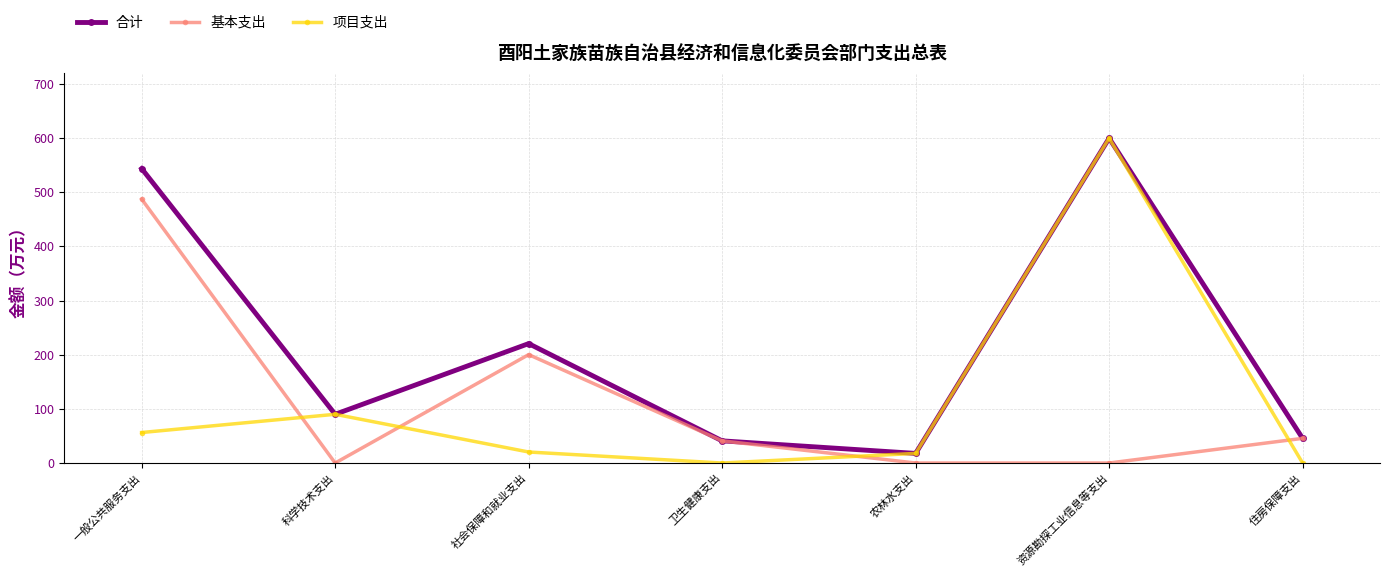

At which category does the chart reach its peak across all series?

资源勘探工业信息等支出